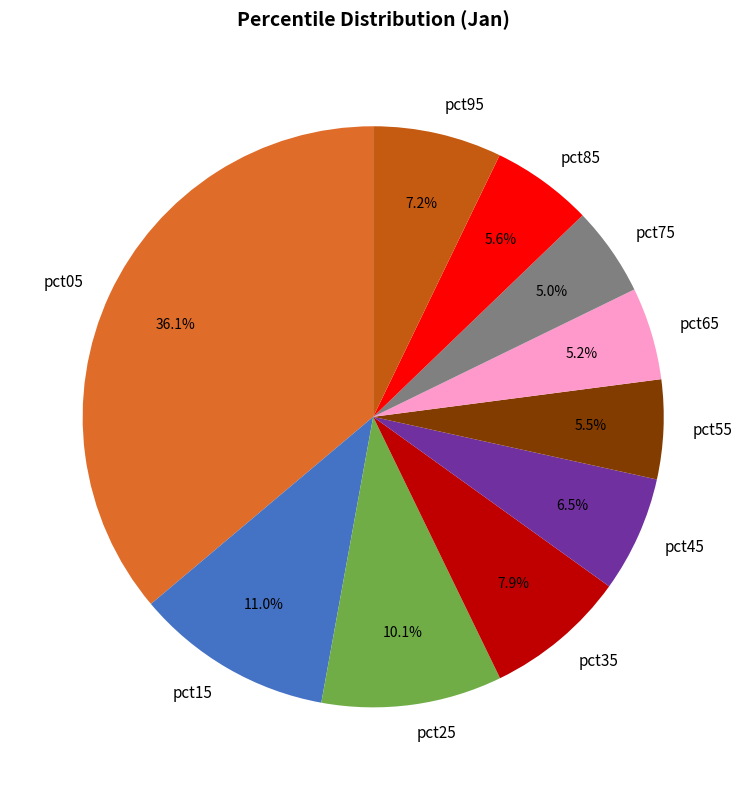

How many slices are in this pie chart?

10